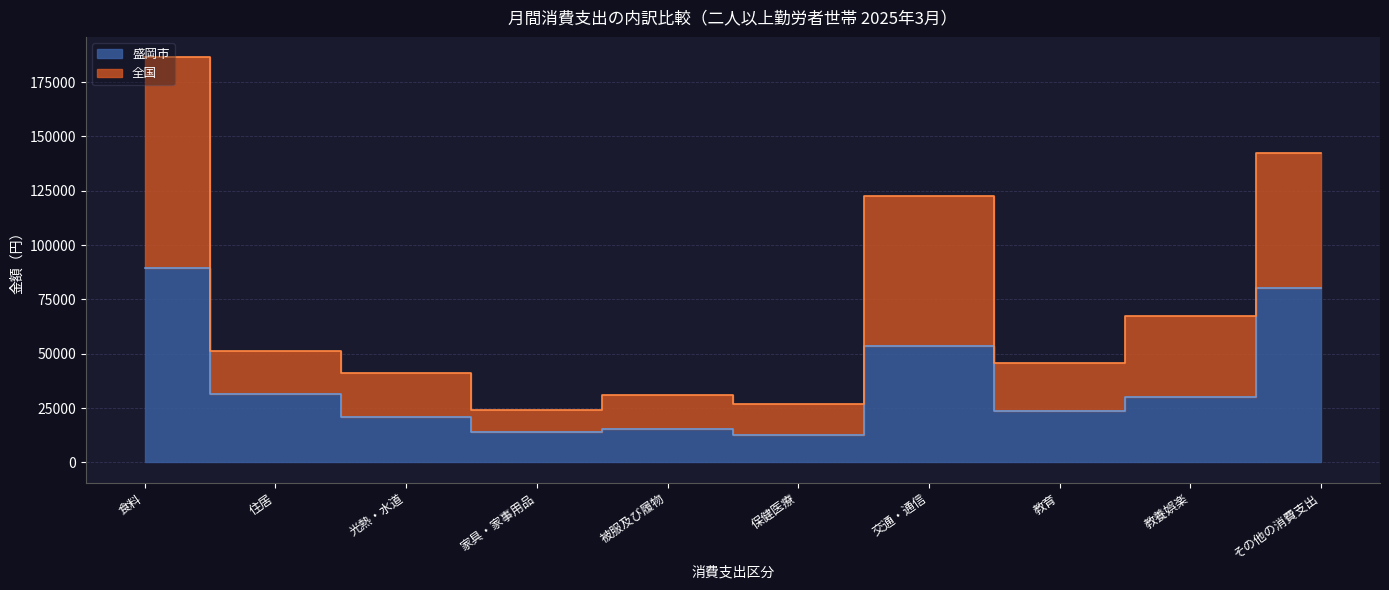

Which has a higher value, 交通・通信 or 教育?

交通・通信